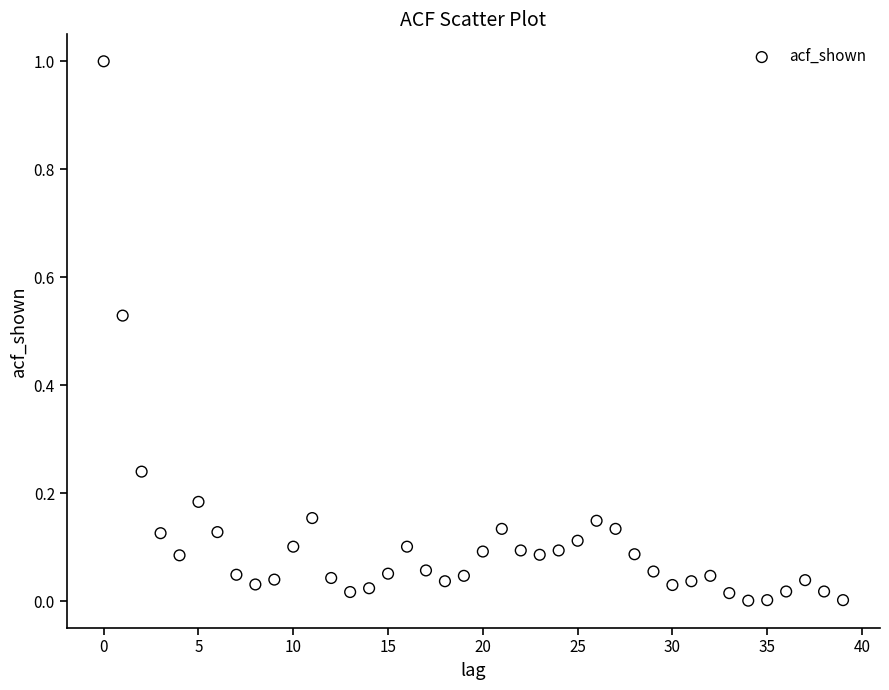

What is the range of Y values (max minus min)?

1.0